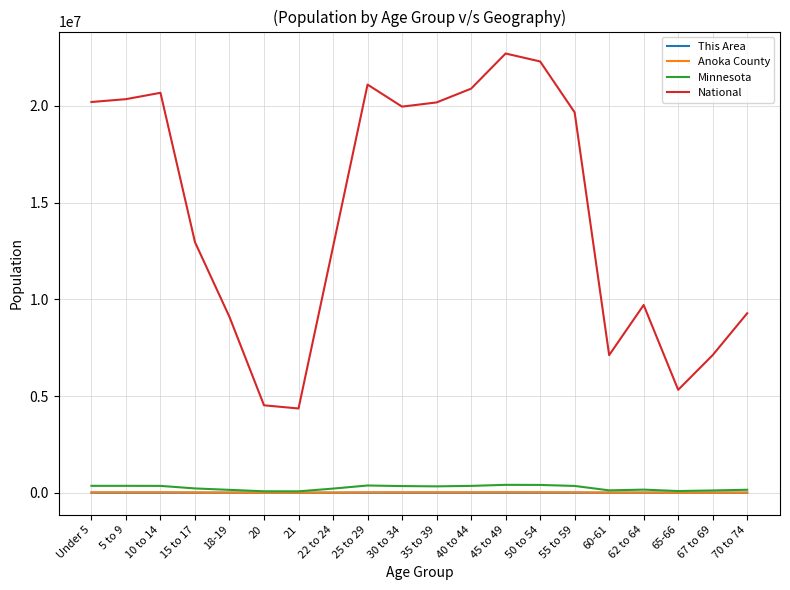

How many lines are shown in the chart?

4